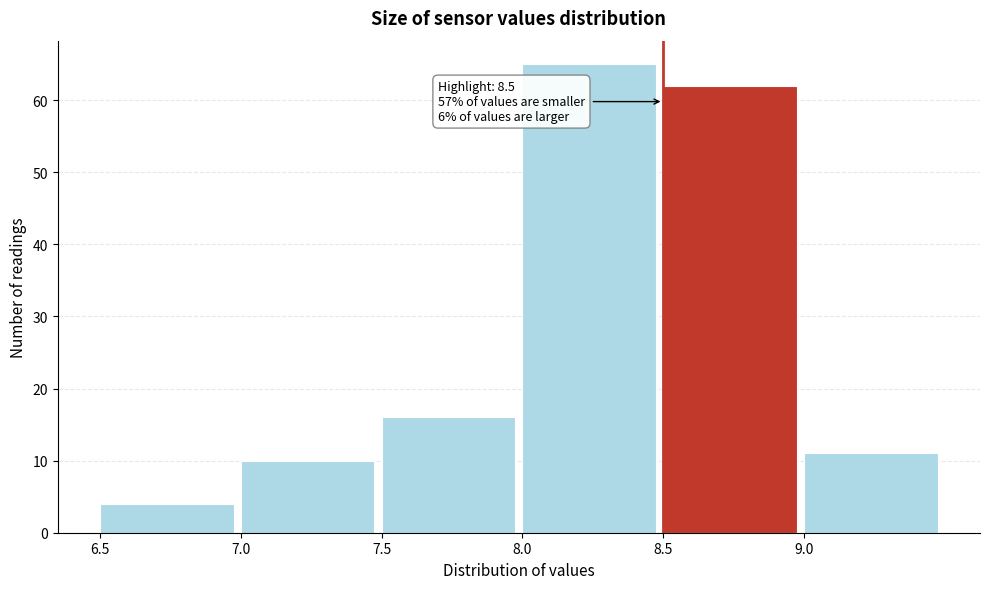

Over which range of the x-axis is the bar tallest?

8.0 to 8.5